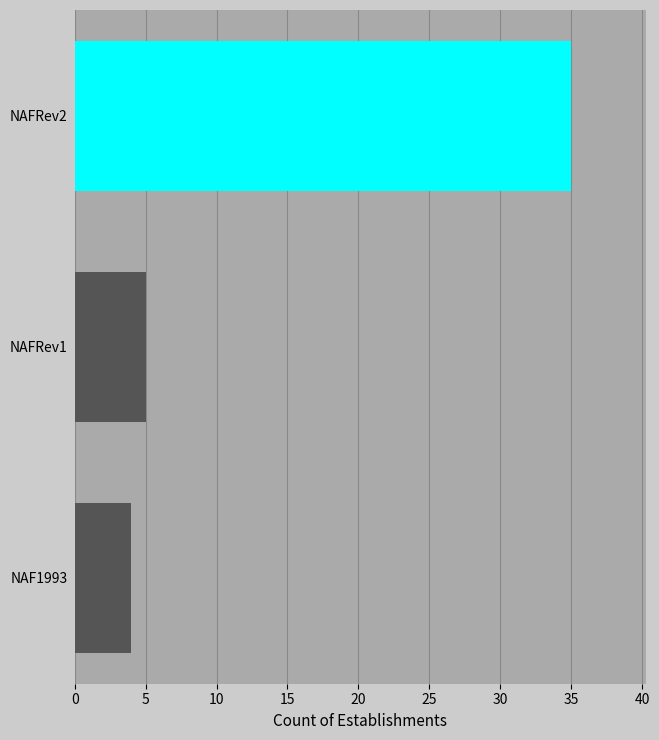

Reading bottom to top, list all the values displayed in this chart.

NAF1993=4	NAFRev1=5	NAFRev2=35